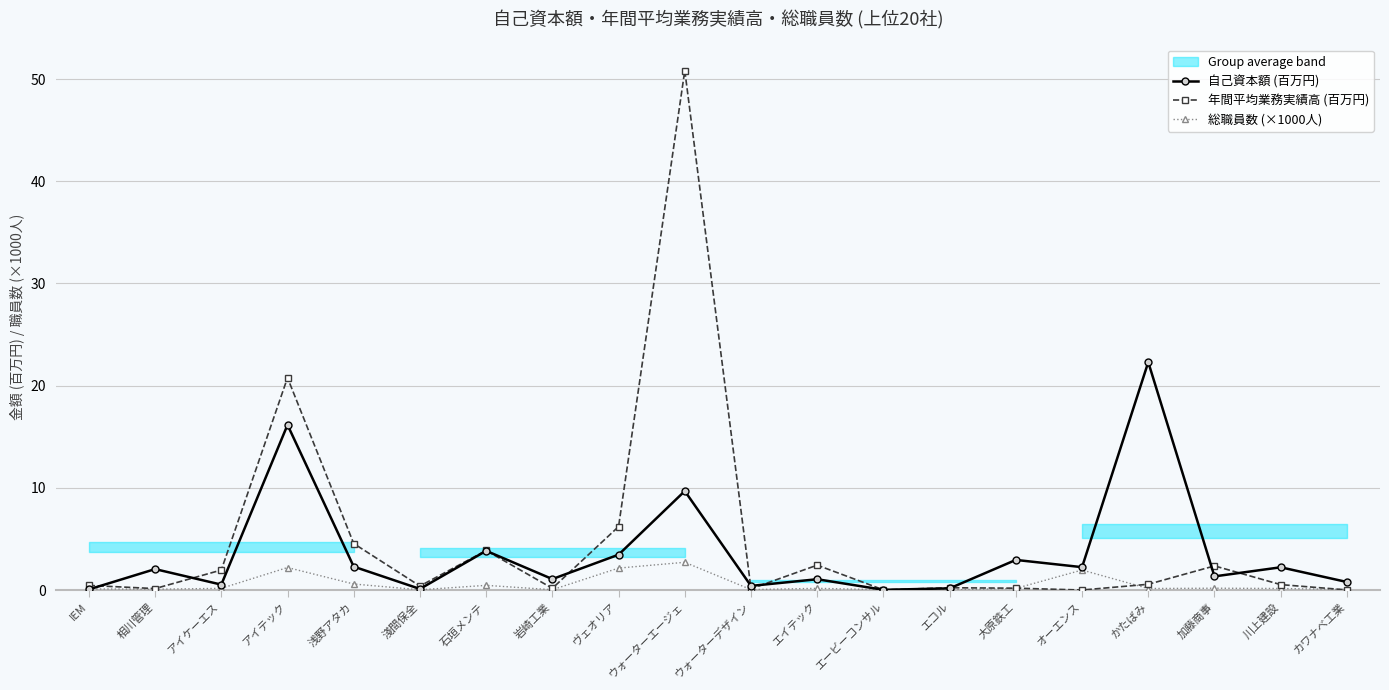

Reading right to left, list all the values displayed in this chart.

自己資本額 (百万円): カワナベ工業=0.8	川上建設=2.2	加藤商事=1.3	かたばみ=22.3	オーエンス=2.2	大原鉄工=2.9	エコル=0.2	エービーコンサル=0.0	エイテック=1.1	ウォーターデザイン=0.4	ウォーターエージェ=9.7	ヴェオリア=3.5	岩崎工業=1.1	石垣メンテ=3.8	淺間保全=0.1	浅野アタカ=2.3	アイテック=16.2	アイケーエス=0.5	相川管理=2.0	IEM=0.1
年間平均業務実績高 (百万円): カワナベ工業=0.0	川上建設=0.5	加藤商事=2.4	かたばみ=0.6	オーエンス=0.0	大原鉄工=0.2	エコル=0.2	エービーコンサル=0.0	エイテック=2.4	ウォーターデザイン=0.1	ウォーターエージェ=50.8	ヴェオリア=6.2	岩崎工業=0.2	石垣メンテ=3.9	淺間保全=0.4	浅野アタカ=4.5	アイテック=20.8	アイケーエス=2.0	相川管理=0.1	IEM=0.5
総職員数 (×1000人): カワナベ工業=0.1	川上建設=0.1	加藤商事=0.2	かたばみ=0.1	オーエンス=2.0	大原鉄工=0.2	エコル=0.0	エービーコンサル=0.0	エイテック=0.2	ウォーターデザイン=0.0	ウォーターエージェ=2.7	ヴェオリア=2.1	岩崎工業=0.0	石垣メンテ=0.5	淺間保全=0.0	浅野アタカ=0.6	アイテック=2.2	アイケーエス=0.2	相川管理=0.1	IEM=0.1